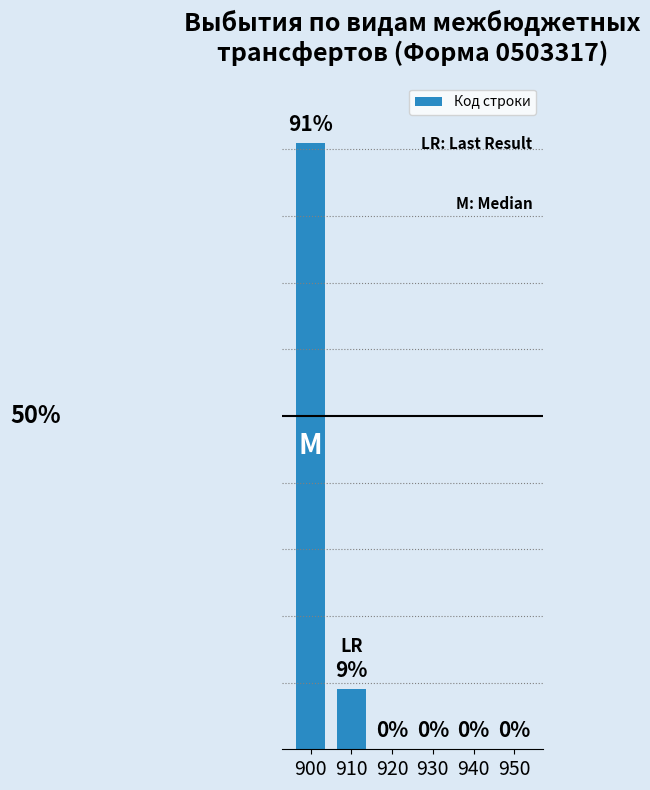

What is the greatest value displayed?

91